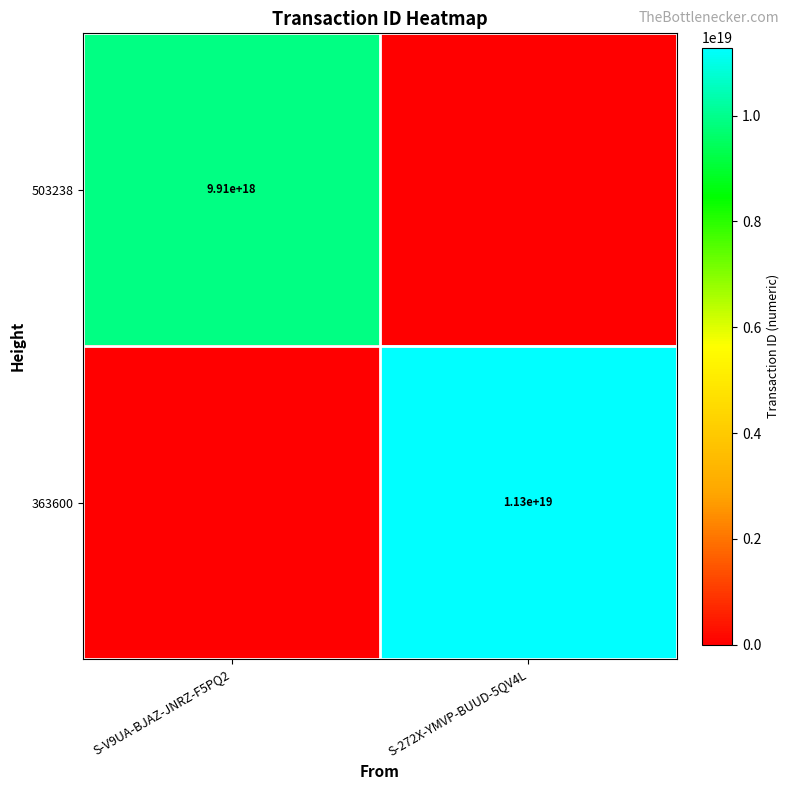

True or false: 503238 has a value of 9910000000000000000 at S-V9UA-BJAZ-JNRZ-F5PQ2.

True